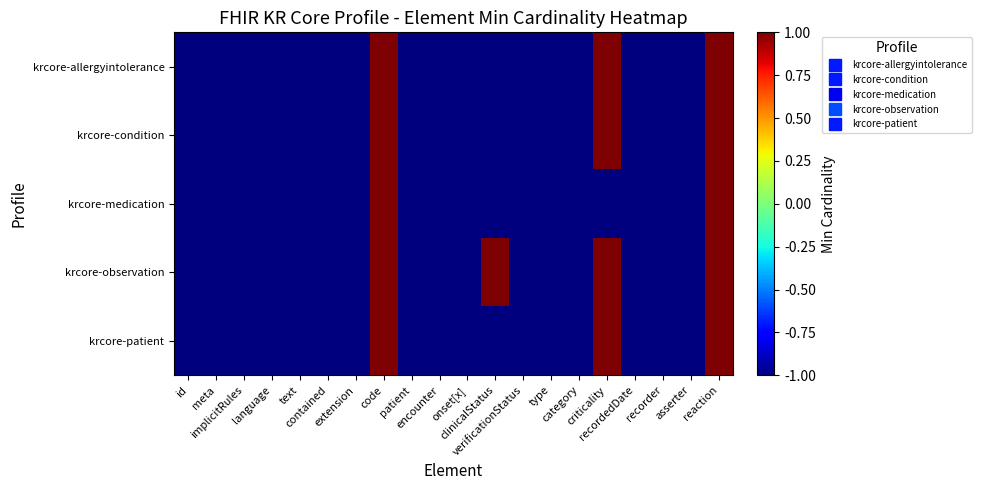

Count the number of data series in this chart.

5